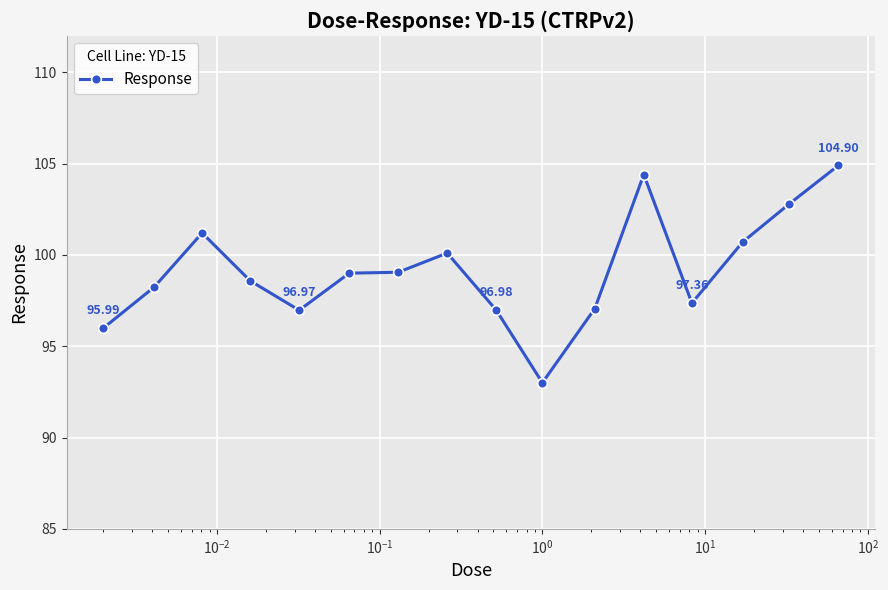

Is this an area chart (filled region under the line)?

No